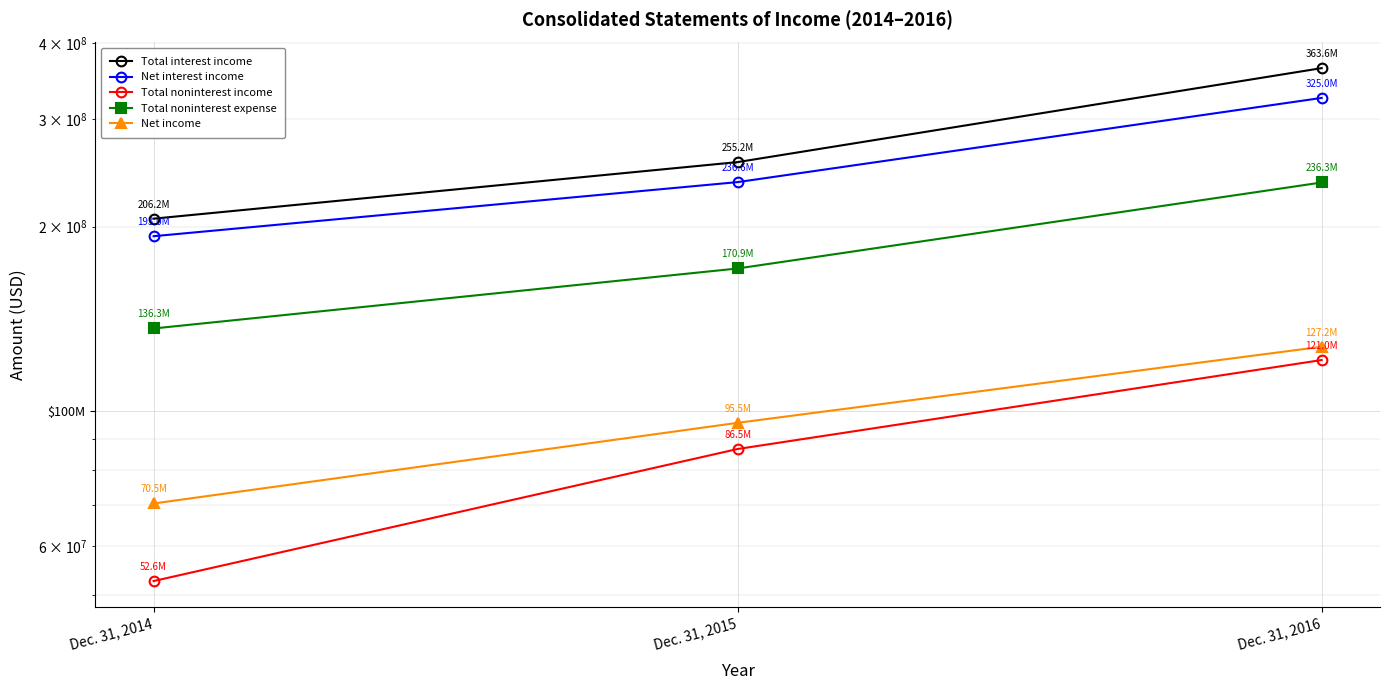

At which label does Net interest income reach its minimum?

Dec. 31, 2014